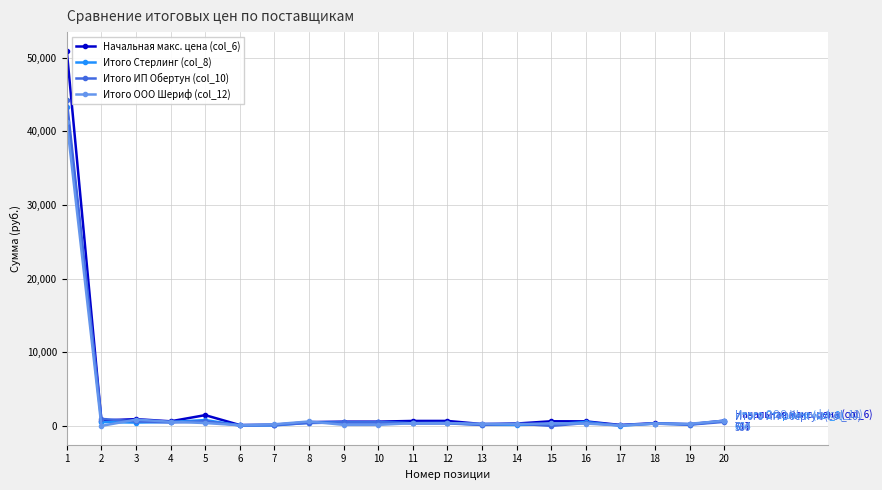

Is the value of Итого ООО Шериф (col_12) at 1 greater than the value of Итого Стерлинг (col_8) at 20?

Yes